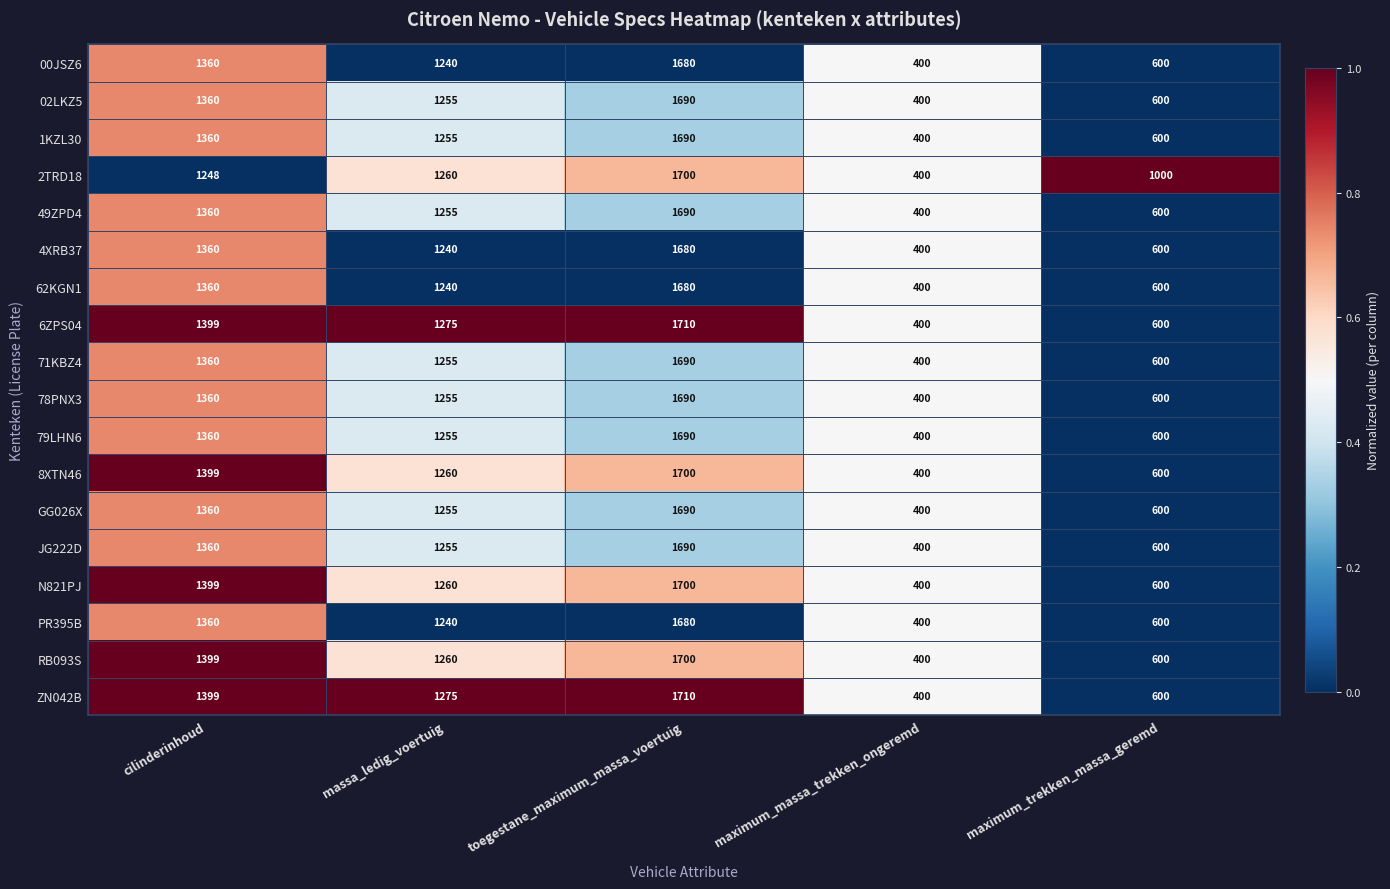

Rank the categories by 49ZPD4 value from lowest to highest.

maximum_massa_trekken_ongeremd, maximum_trekken_massa_geremd, massa_ledig_voertuig, cilinderinhoud, toegestane_maximum_massa_voertuig